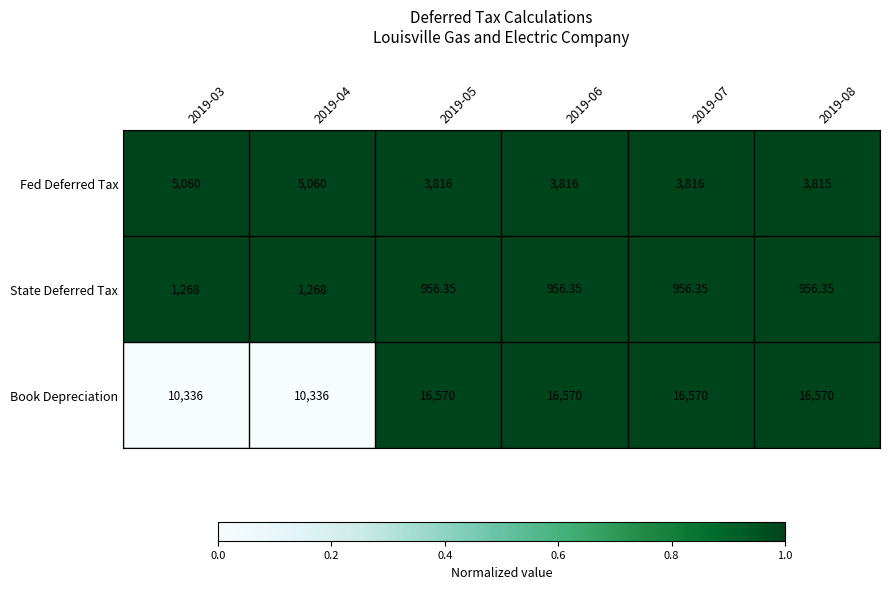

Rank the series by their average value, from highest to lowest.

Book Depreciation, Fed Deferred Tax, State Deferred Tax